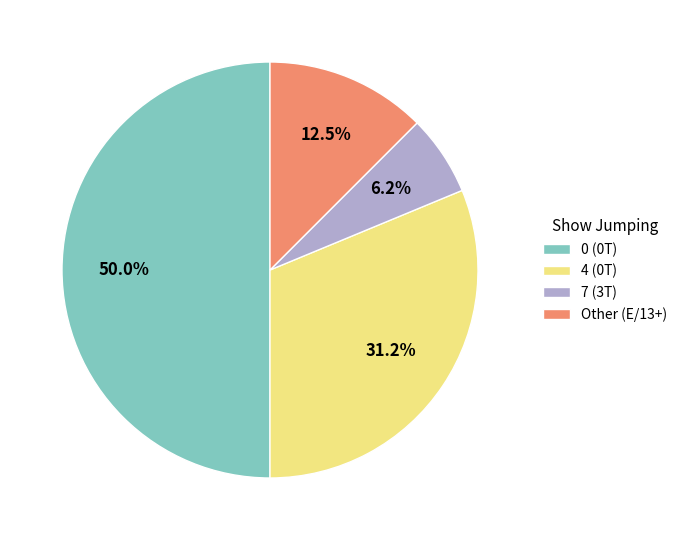

Rank the categories by value from highest to lowest.

0 (0T), 4 (0T), Other (E/13+), 7 (3T)